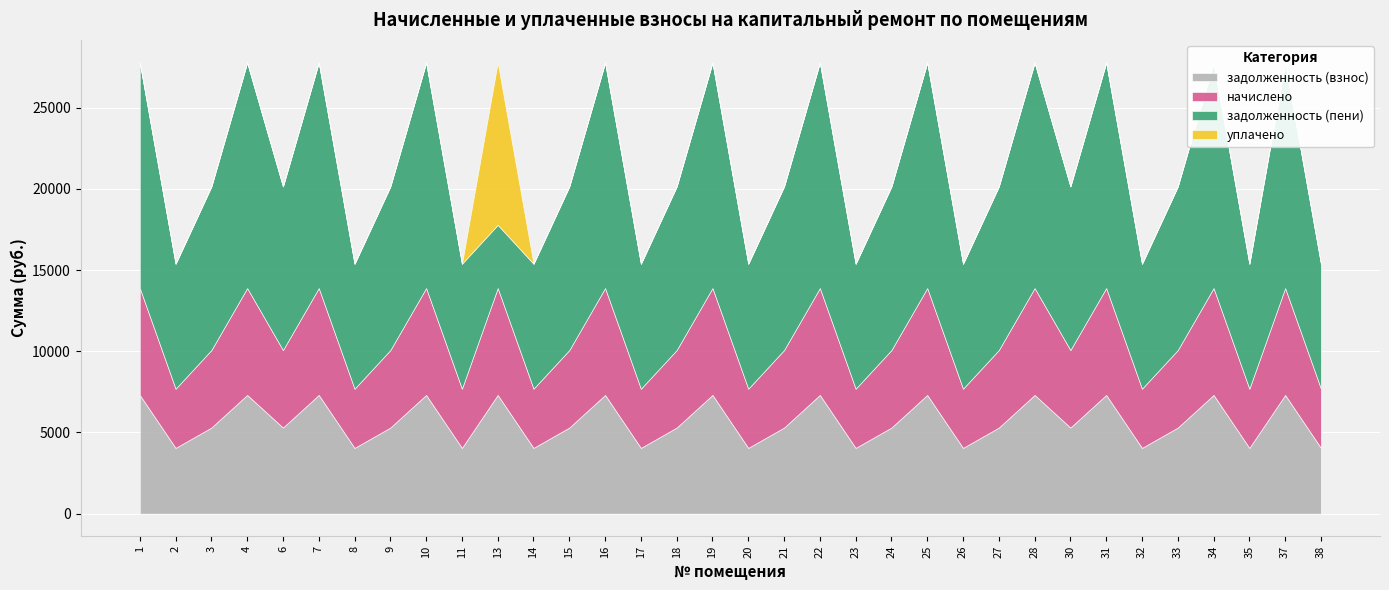

What is the approximate value of задолженность (пени) at 16?

13892.0